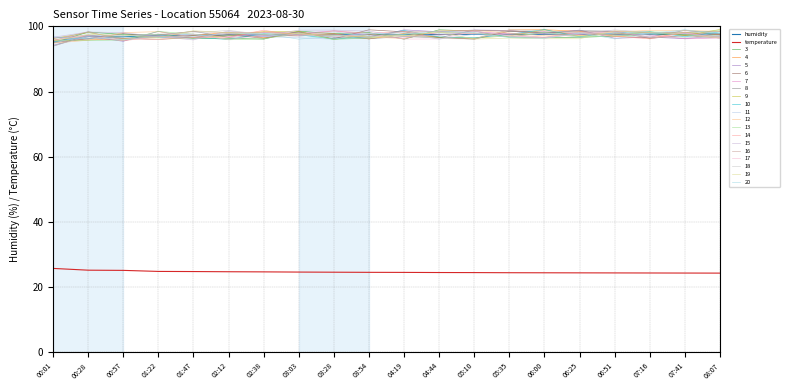

Is it true that humidity equals 53.7 at 08:07?

False